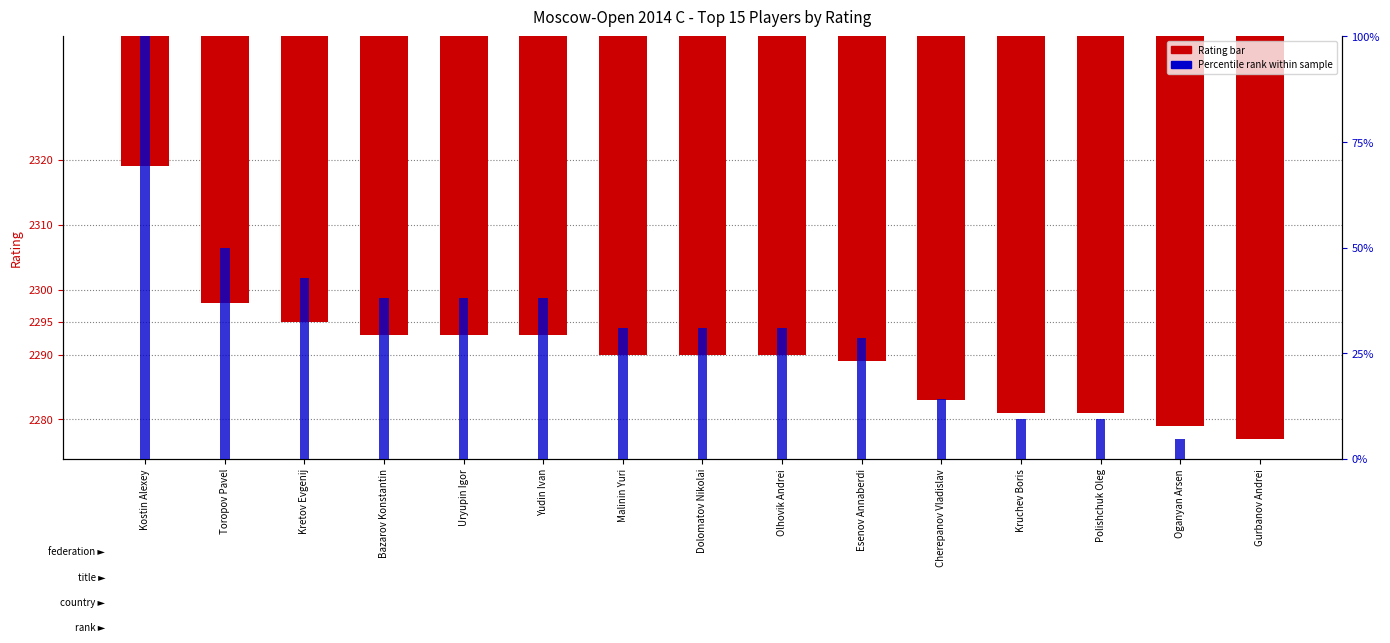

At which category is the sum across all series the highest?

Kostin Alexey